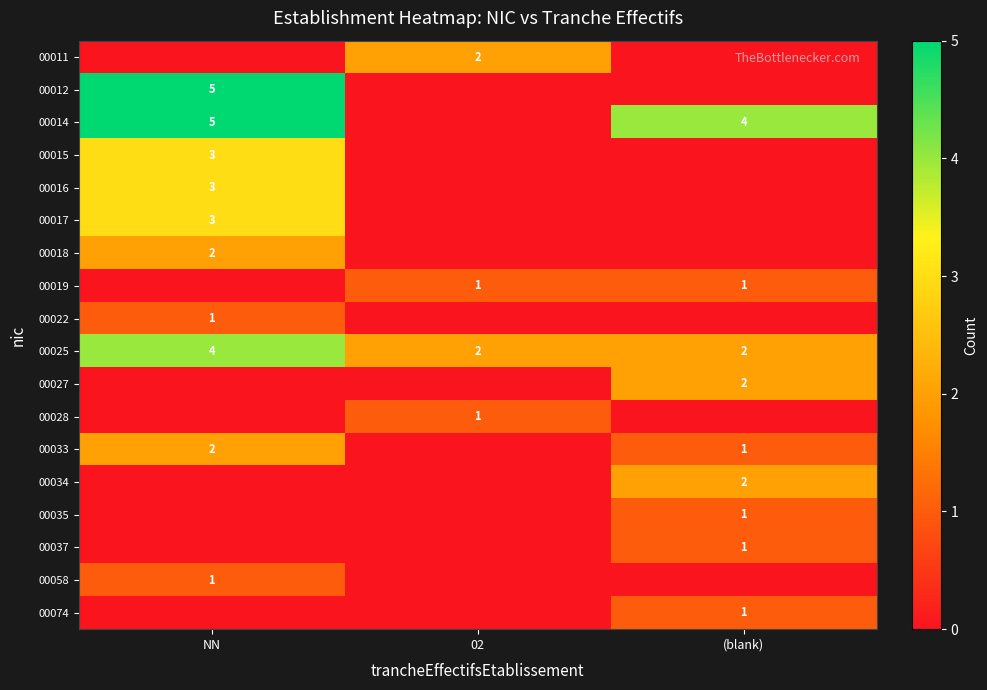

At how many categories does at least one series exceed 0?

3